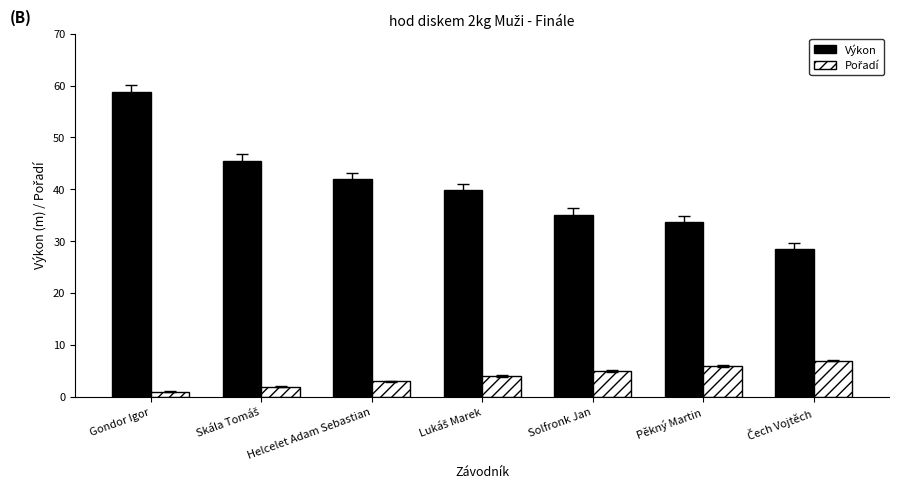

The value of Výkon at Gondor Igor is 92.5. True or false?

False